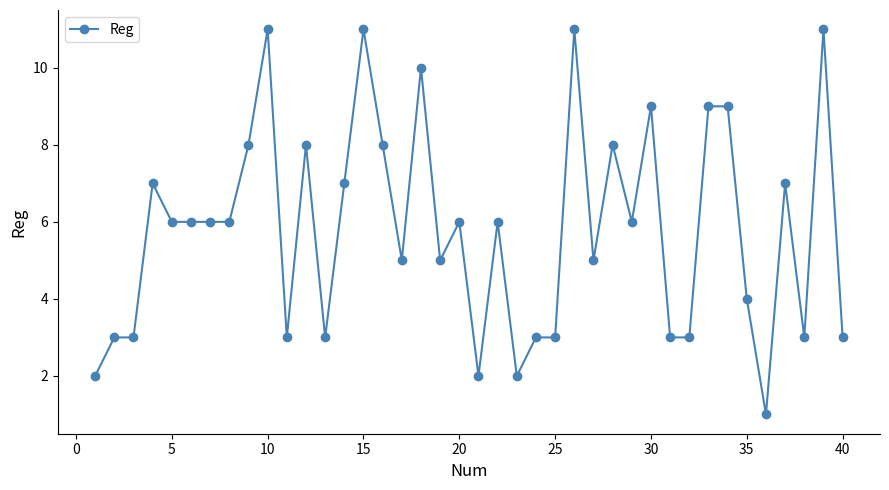

Reading left to right, extract all data points from this chart.

2	3	3	7	6	6	6	6	8	11	3	8	3	7	11	8	5	10	5	6	2	6	2	3	3	11	5	8	6	9	3	3	9	9	4	1	7	3	11	3